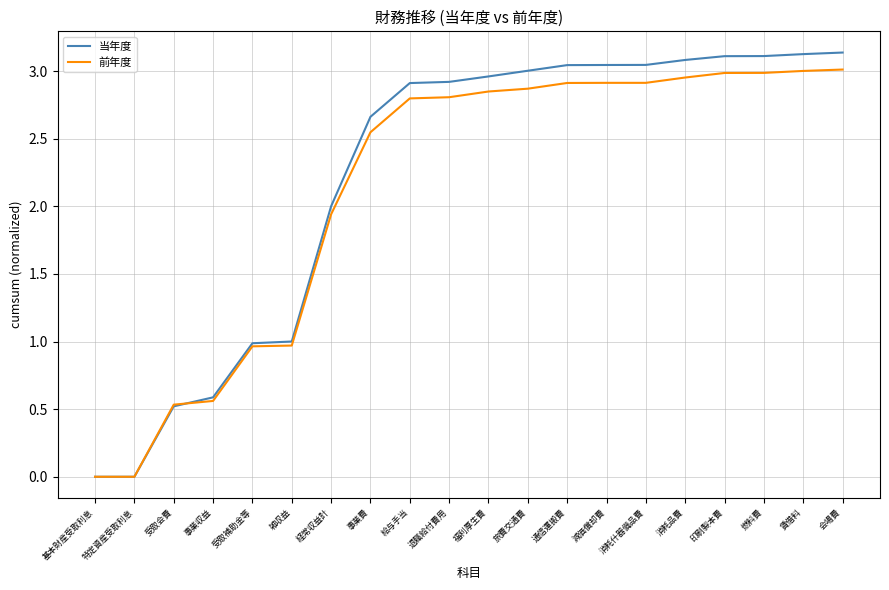

What position from the right is 旅費交通費?

9